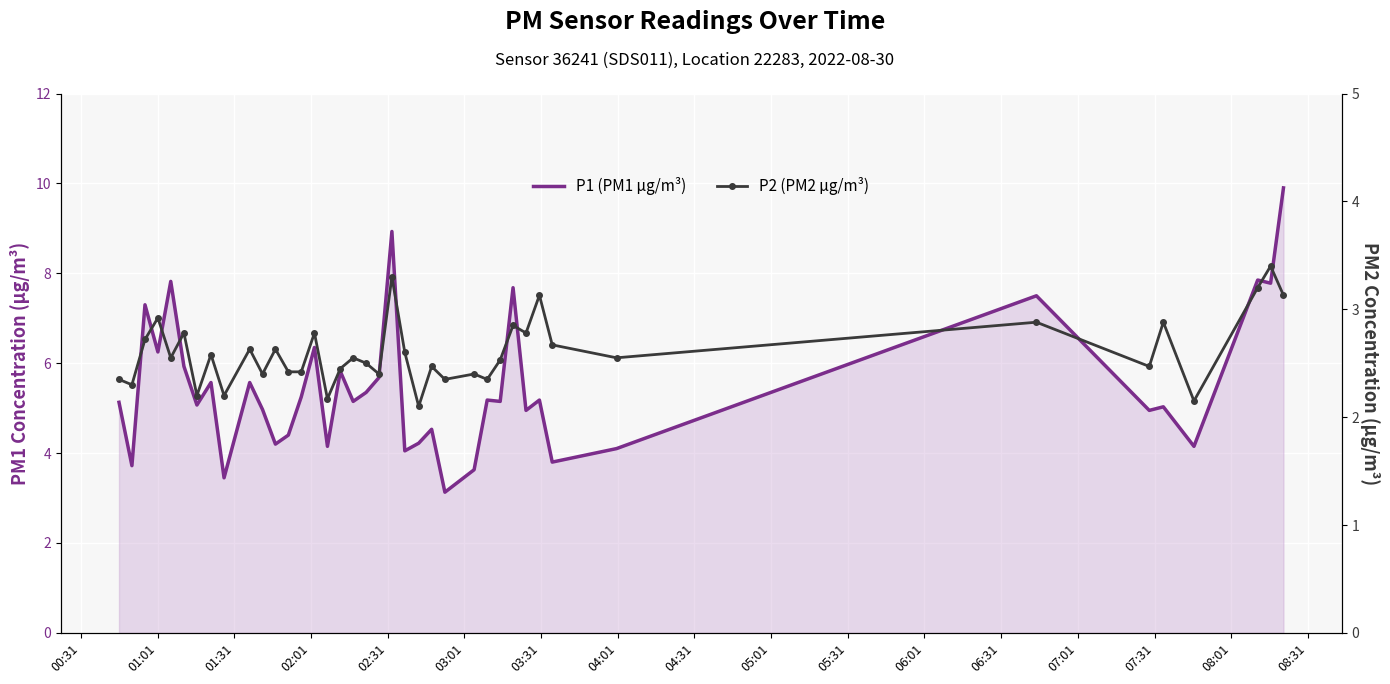

True or false: P2 (PM2 µg/m³) has more than 1 points higher than both neighbors.

True